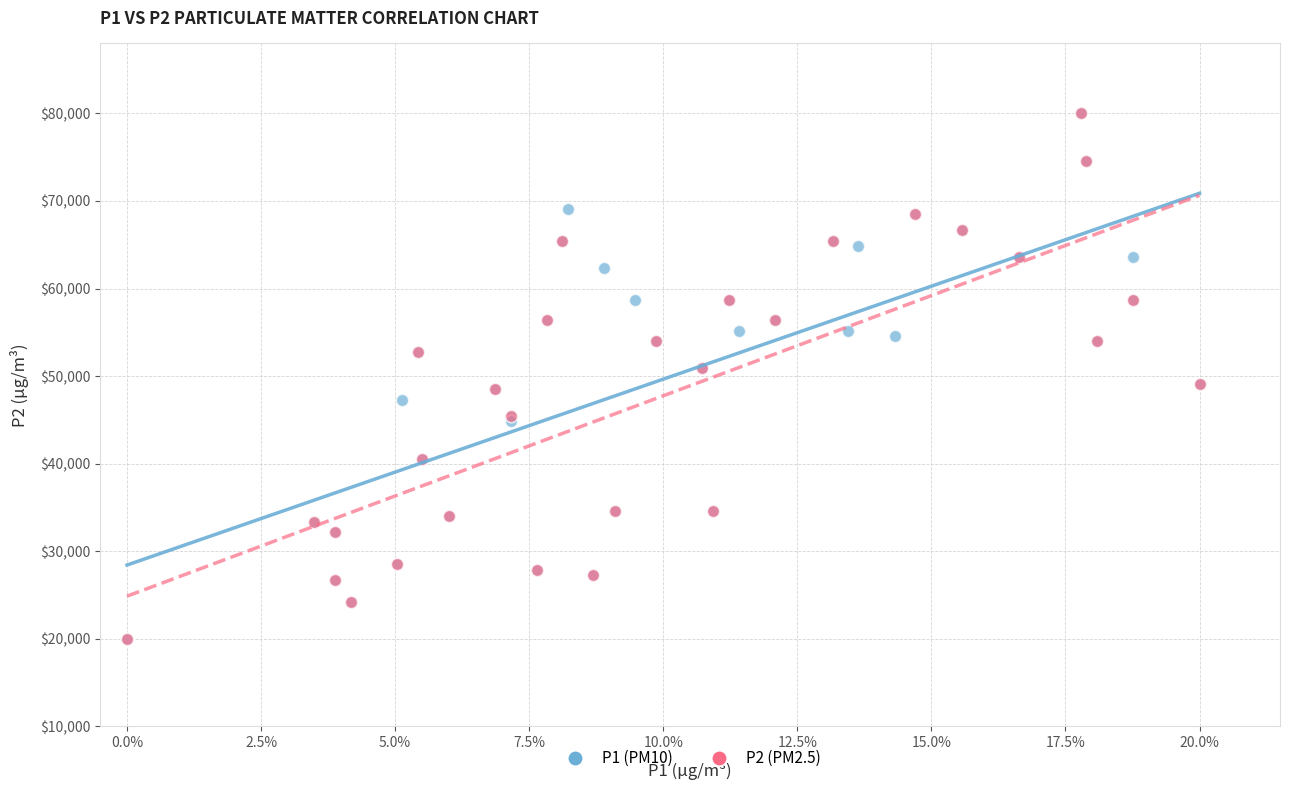

What are all the series names shown in the legend?

P1 (PM10), P2 (PM2.5)